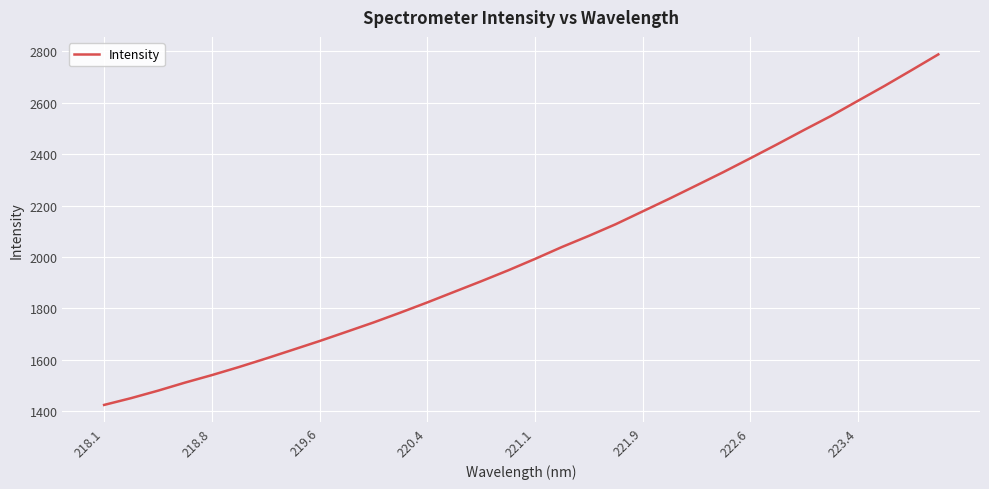

Count the number of values greater than 1992.

16